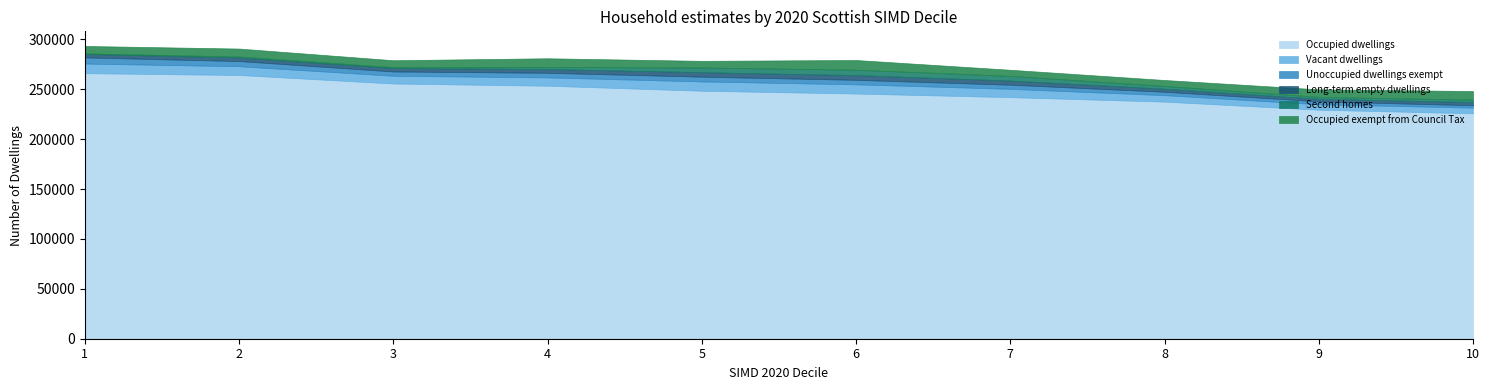

The Occupied exempt from Council Tax series shows 7539 at 9. True or false?

True